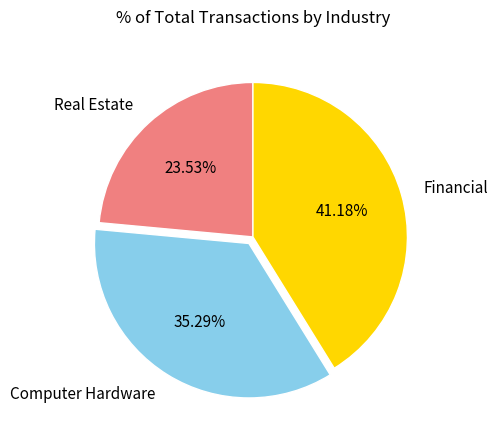

What is the largest slice in the pie chart?

Financial